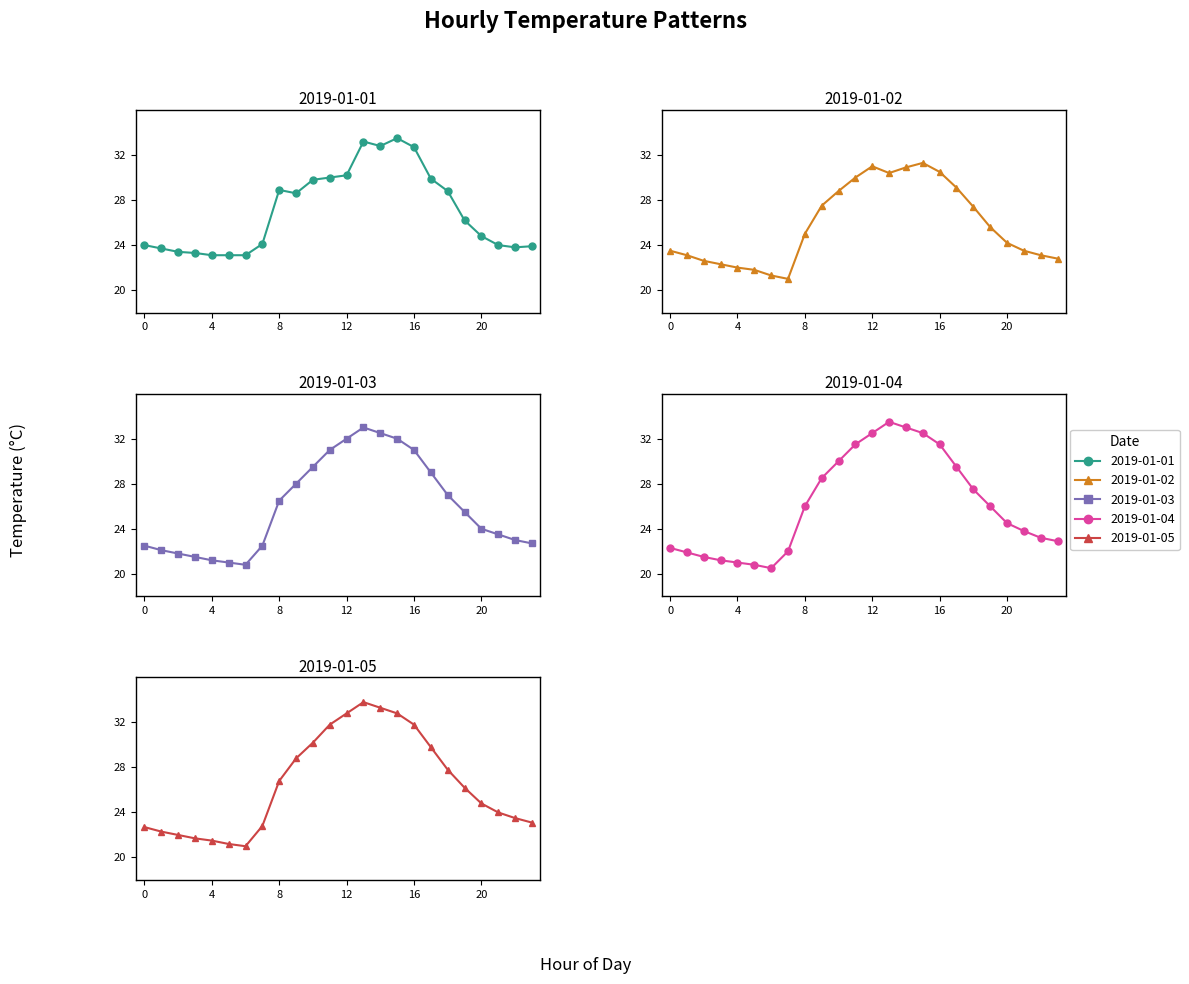

What are all the series names shown in the legend?

2019-01-01, 2019-01-02, 2019-01-03, 2019-01-04, 2019-01-05